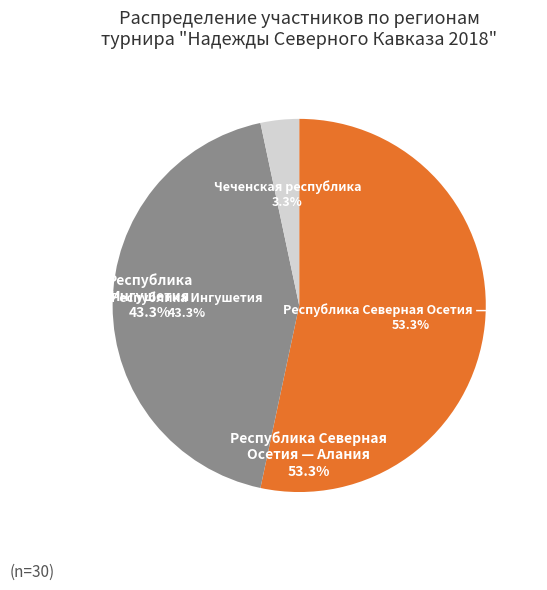

Is there any slice that represents more than half of the pie?

Yes